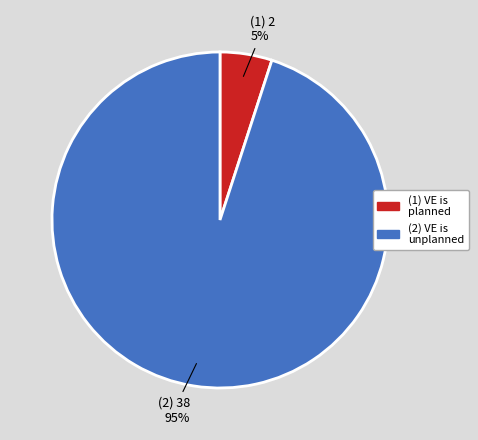

Is there any slice that represents more than half of the pie?

Yes